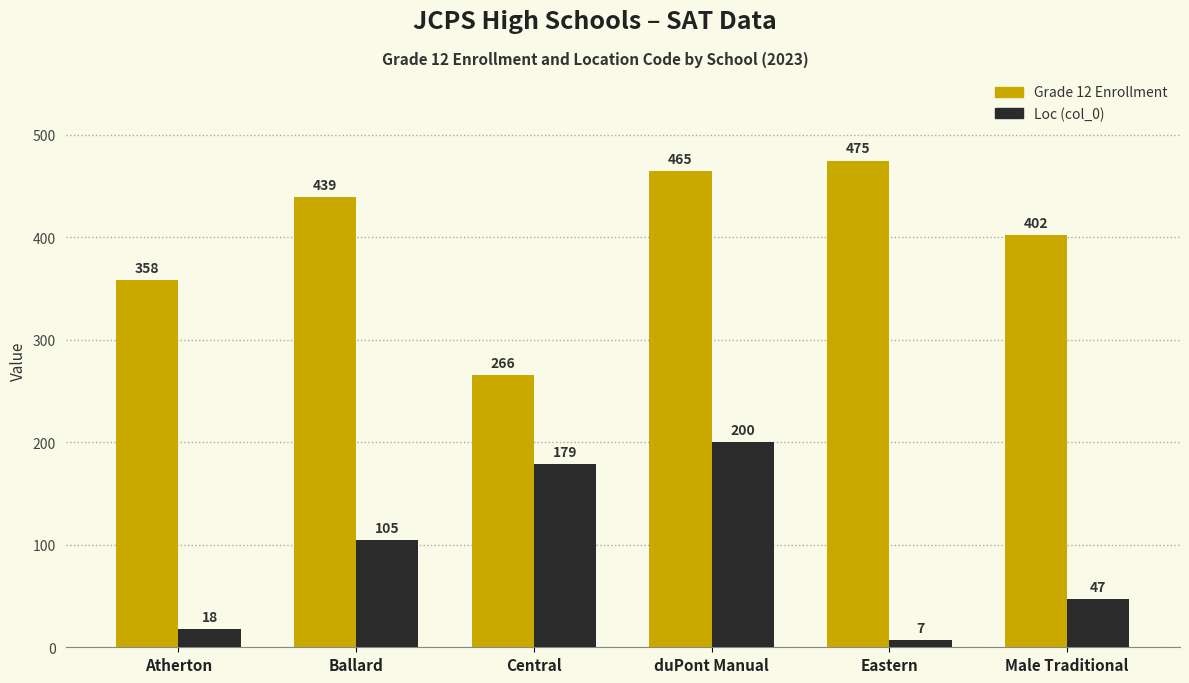

List the labels in order of Loc (col_0) value, smallest first.

Eastern, Atherton, Male Traditional, Ballard, Central, duPont Manual